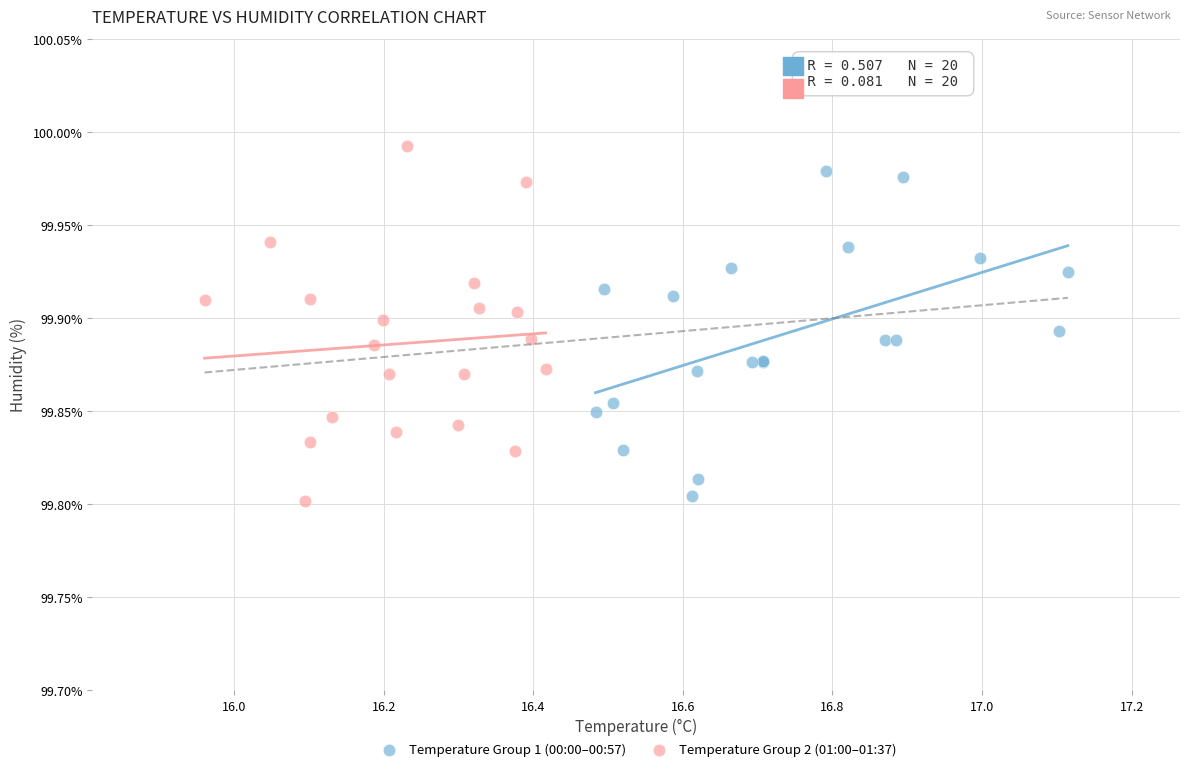

What are all the series names shown in the legend?

Temperature Group 1 (00:00–00:57), Temperature Group 2 (01:00–01:37)